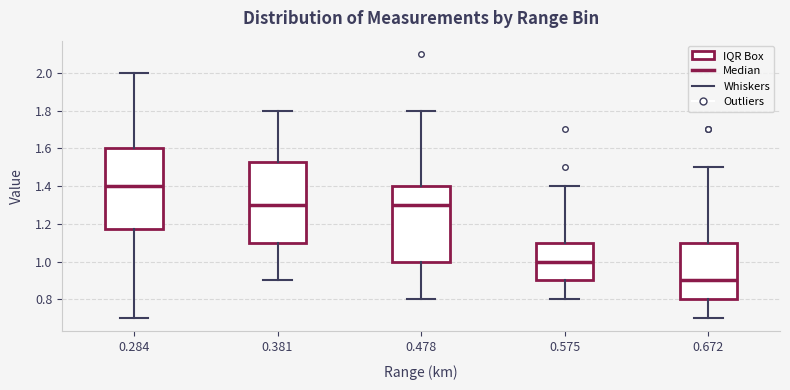

Reading left to right, transcribe this box plot: for each box, give where its median line is, the range the box spans, and where its two whiskers end, as read against the y-axis. The values are not printed on the chart, so give them approximately, as read against the axis.

0.284: median 1.40, box 1.18 to 1.60, whiskers 0.70 to 2.00
0.381: median 1.30, box 1.10 to 1.52, whiskers 0.90 to 1.80
0.478: median 1.30, box 1.00 to 1.40, whiskers 0.80 to 1.80
0.575: median 1.00, box 0.90 to 1.10, whiskers 0.80 to 1.40
0.672: median 0.90, box 0.80 to 1.10, whiskers 0.70 to 1.50